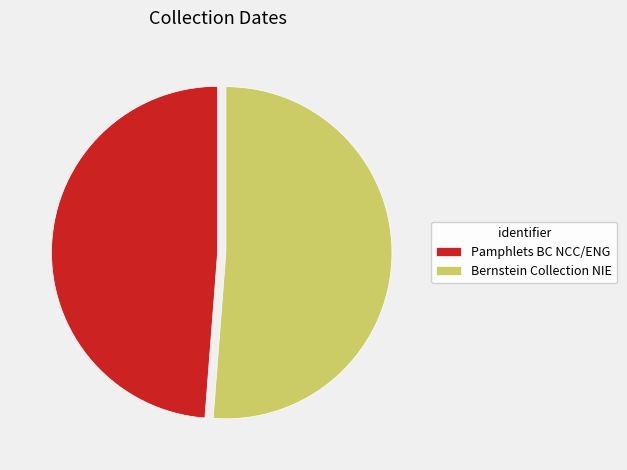

Between Bernstein Collection NIE and Pamphlets BC NCC/ENG, which is larger?

Bernstein Collection NIE